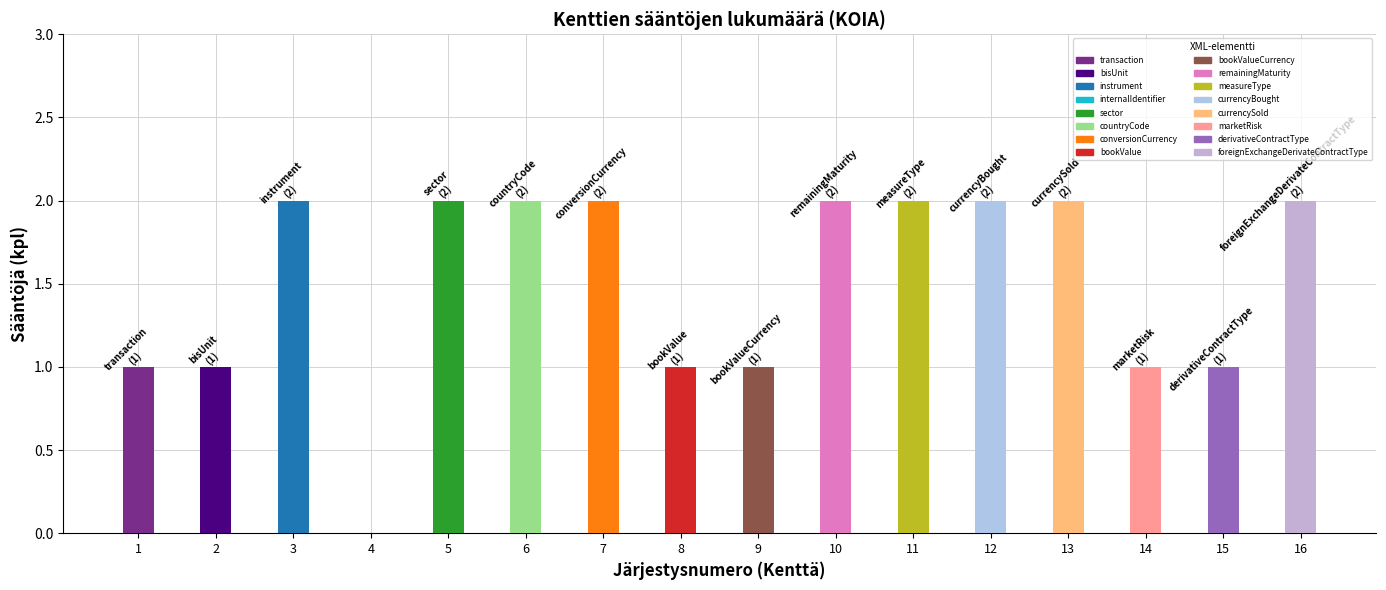

What is the difference between the maximum and second lowest values?

1